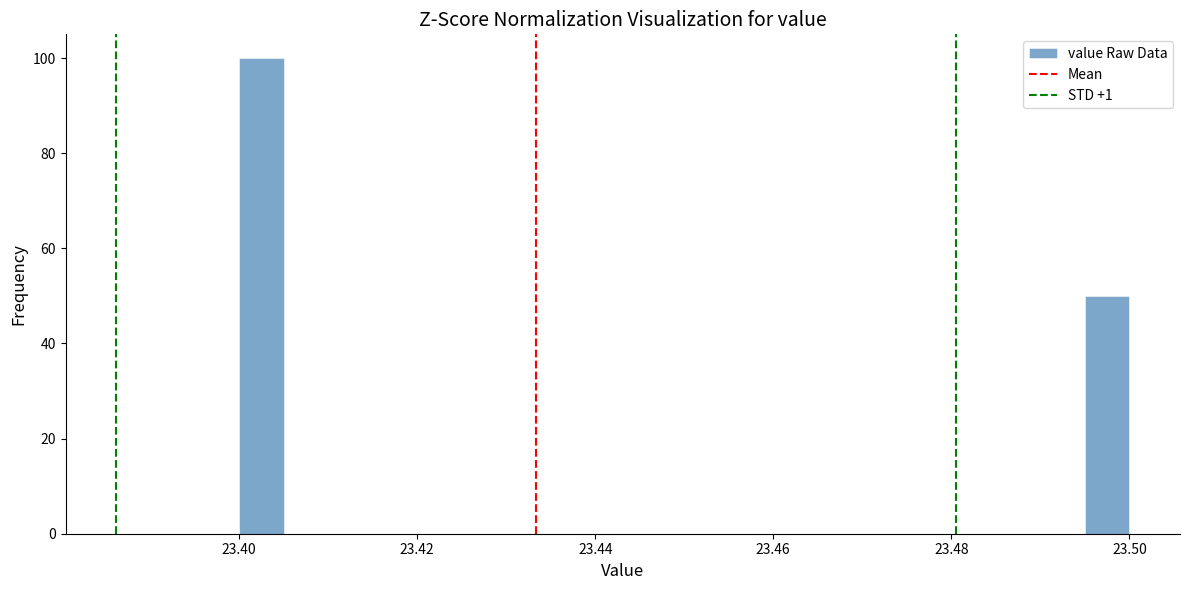

Read against the x-axis, roughly where is the centre of the tallest bar?

23.402